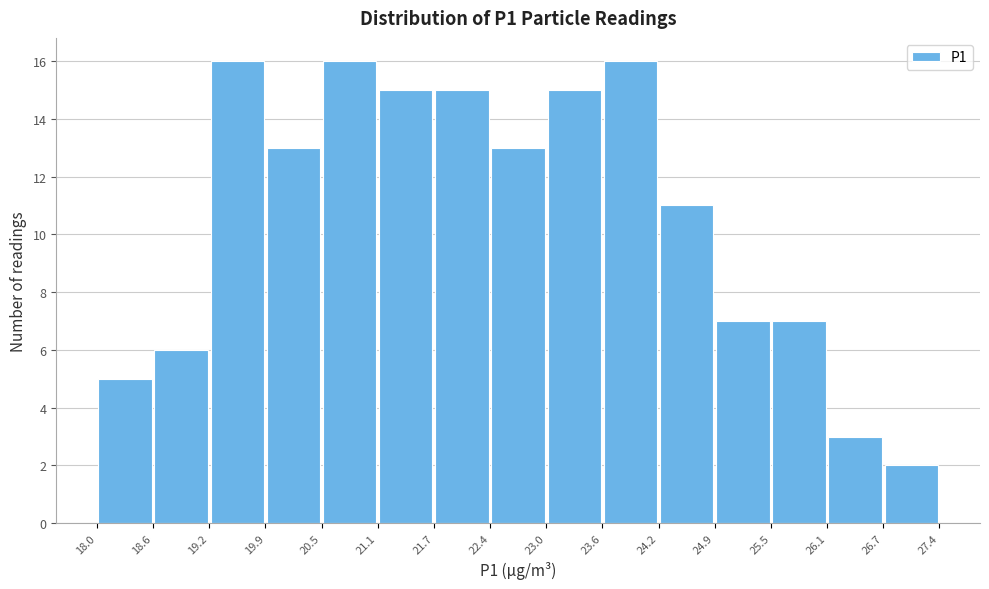

Reading left to right, list every bar in this chart as the range it spans on the x-axis followed by its height. The values are not printed on the chart, so give them approximately, as read against the axis.

18.0 to 18.6: 5
18.6 to 19.2: 6
19.2 to 19.9: 16
19.9 to 20.5: 13
20.5 to 21.1: 16
21.1 to 21.7: 15
21.7 to 22.4: 15
22.4 to 23.0: 13
23.0 to 23.6: 15
23.6 to 24.2: 16
24.2 to 24.9: 11
24.9 to 25.5: 7
25.5 to 26.1: 7
26.1 to 26.7: 3
26.7 to 27.4: 2